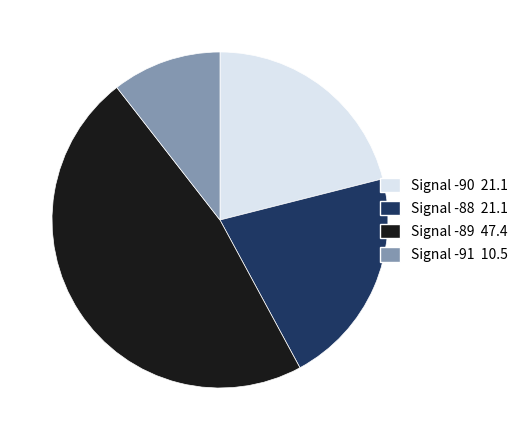

Is it true that Signal -88 21.1 is 11% of the pie?

False